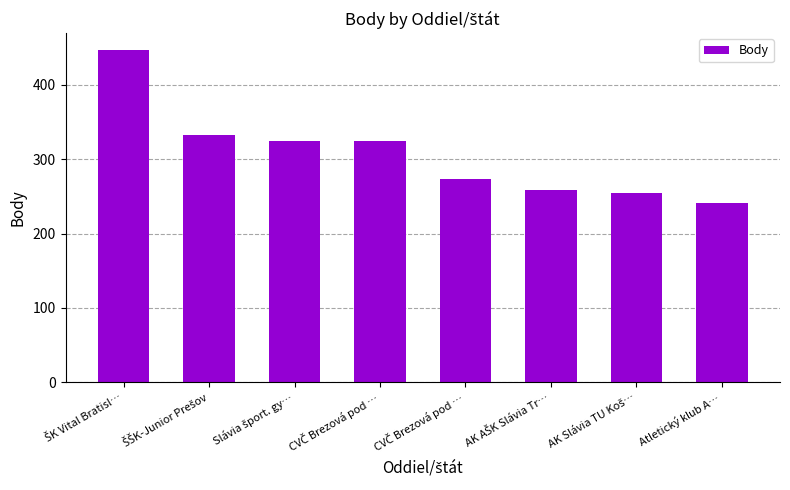

What is the approximate value at AK AŠK Slávia Tr…?

259